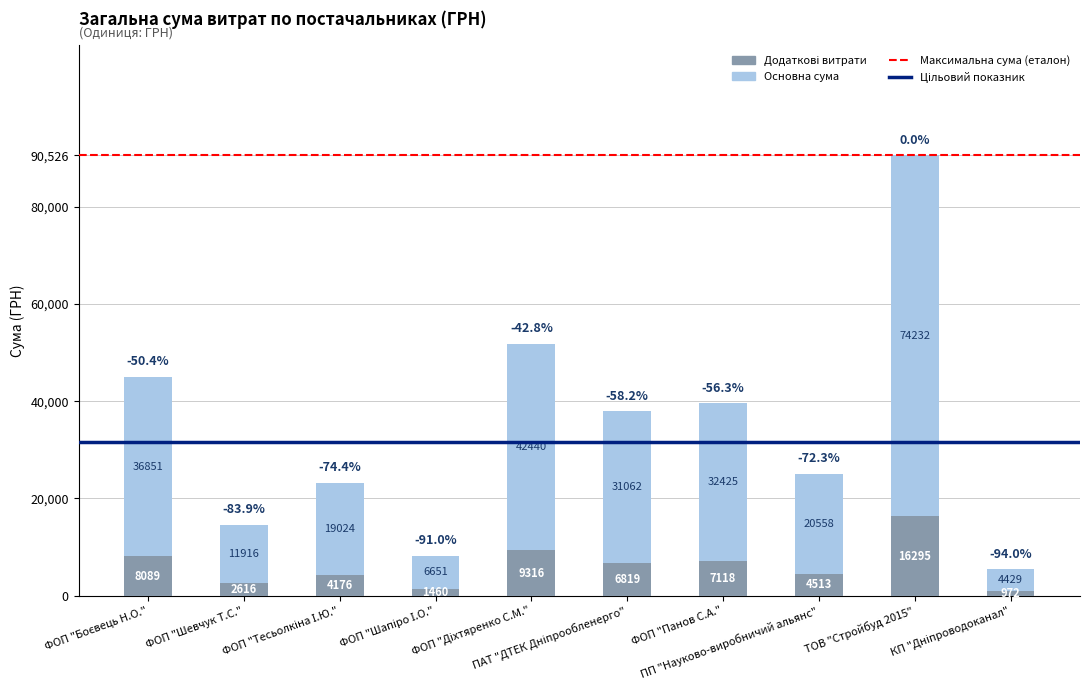

What is the label of the 7th bar from the left?

ФОП "Панов С.А."